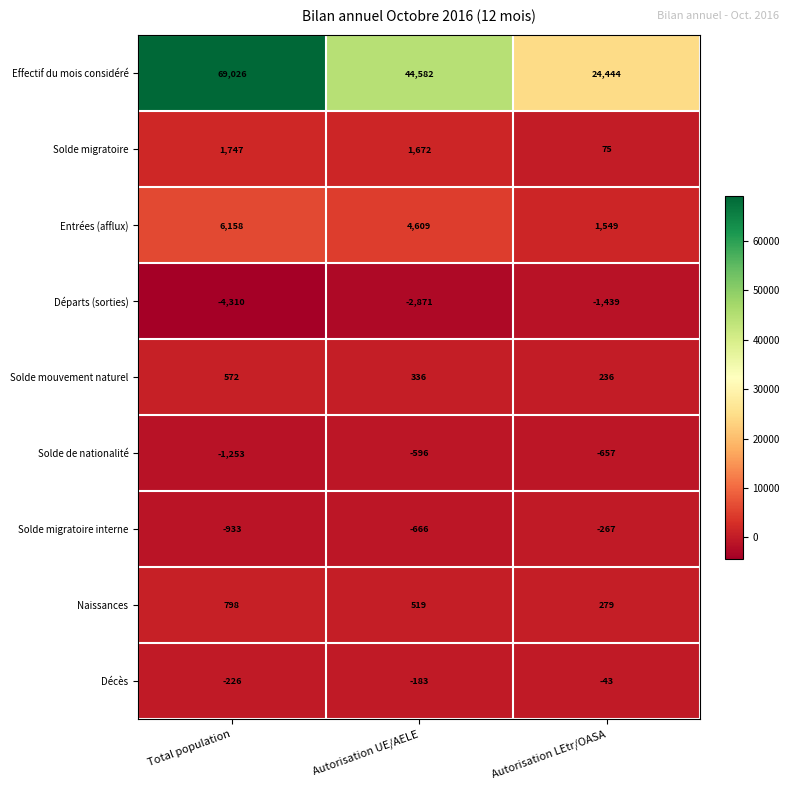

True or false: Naissances has a value of 1388 at Total population.

False